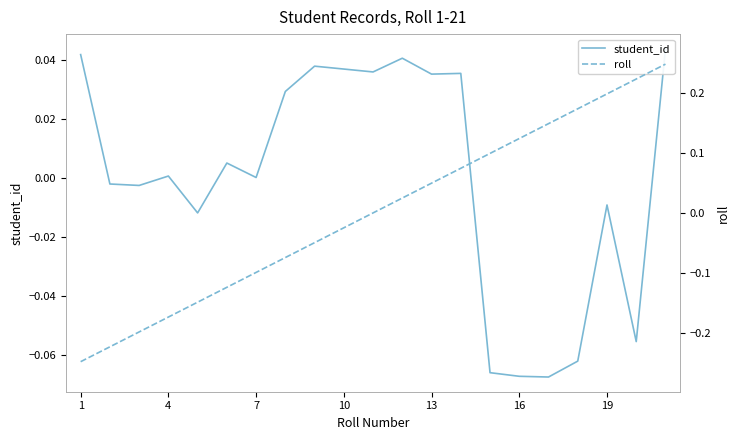

Rank the series by their average value, from highest to lowest.

roll, student_id